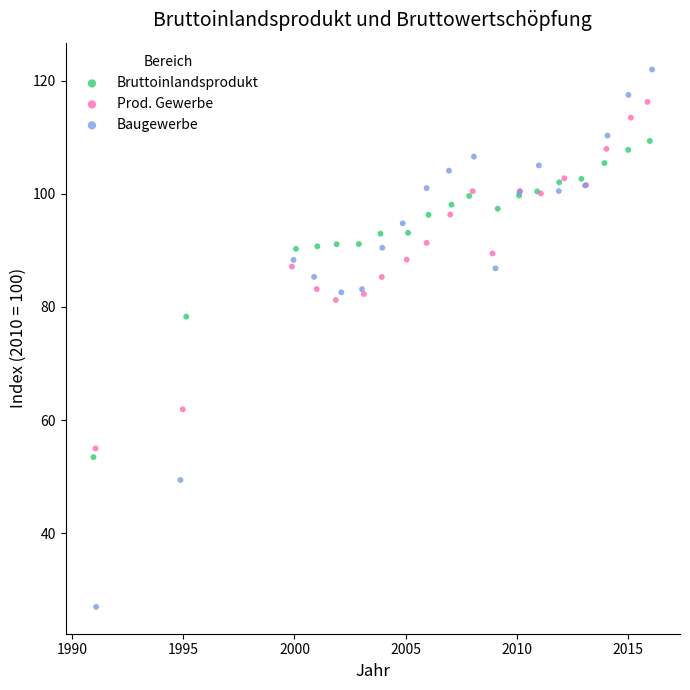

What are all the series names shown in the legend?

Bruttoinlandsprodukt, Prod. Gewerbe, Baugewerbe